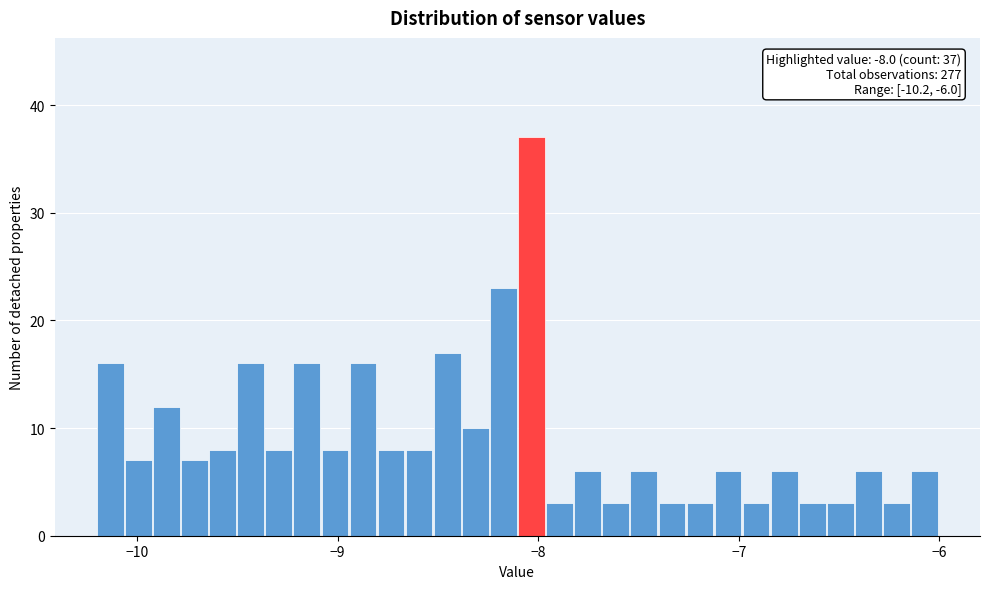

Read against the x-axis, roughly where is the centre of the tallest bar?

-8.0